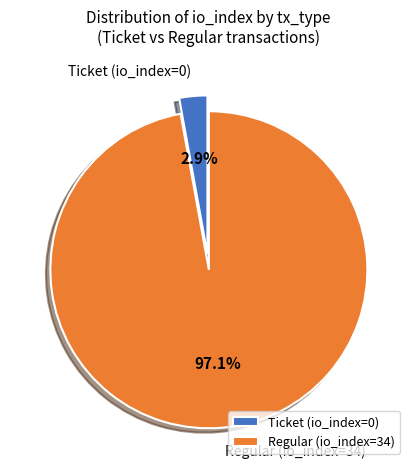

Count the number of slices in the pie.

2